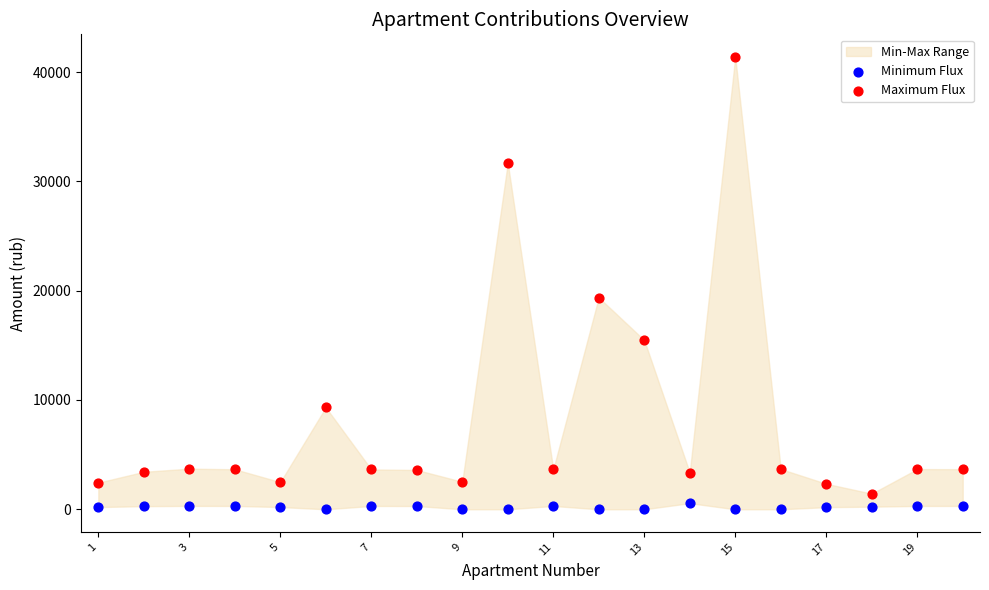

Which series contains the highest Y value?

Maximum Flux